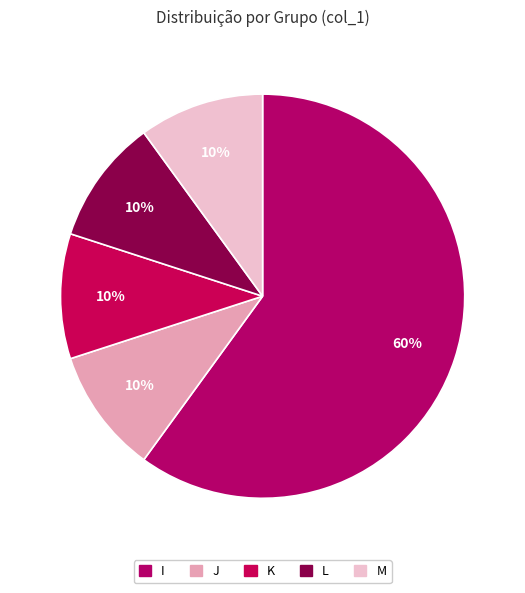

To the nearest percent, what is the average slice percentage?

20%